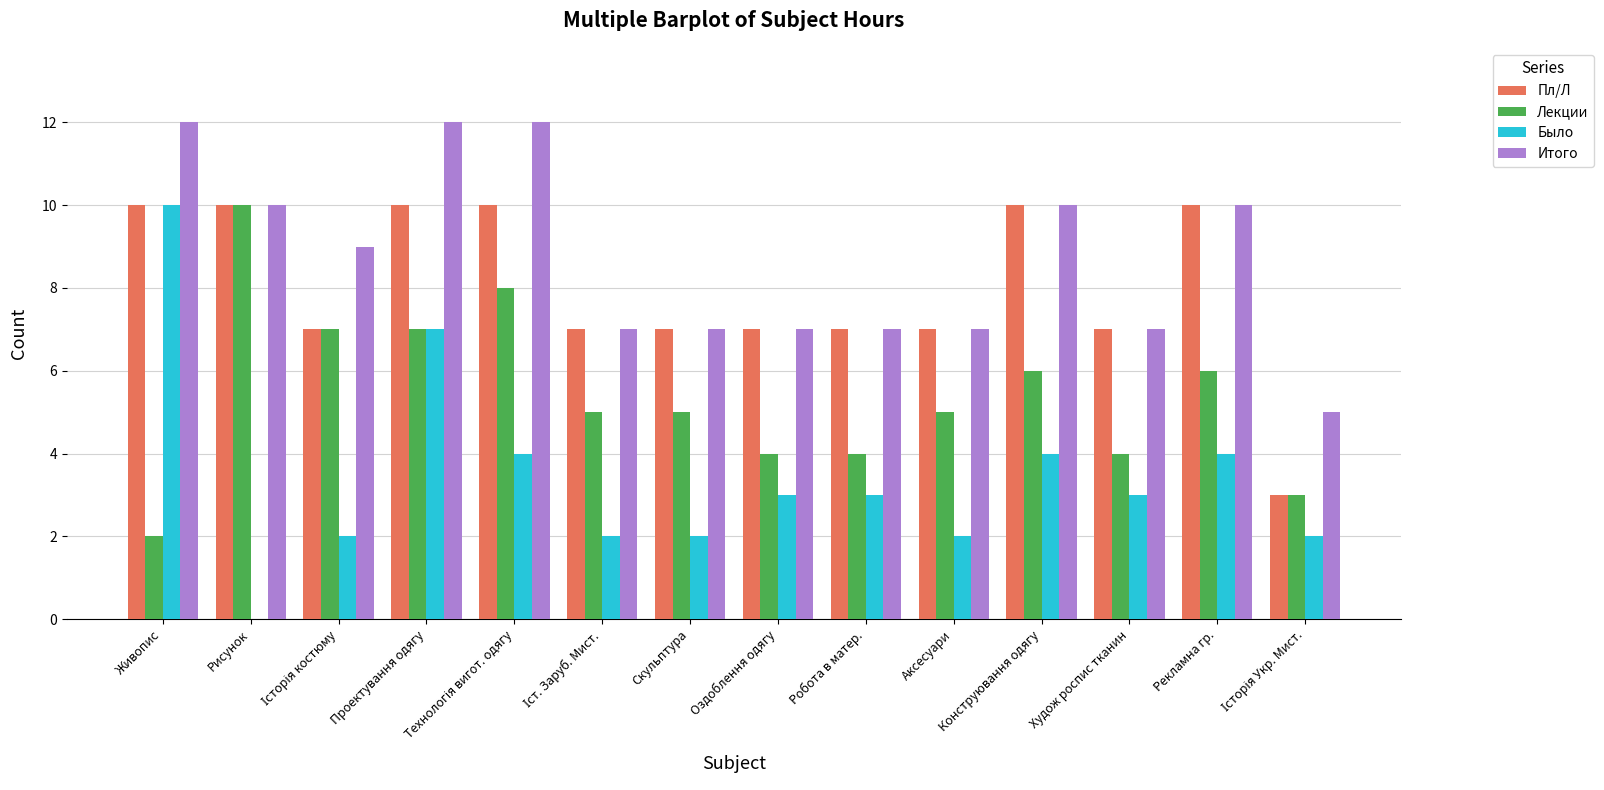

The value of Итого at Проектування одягу is 12. True or false?

True